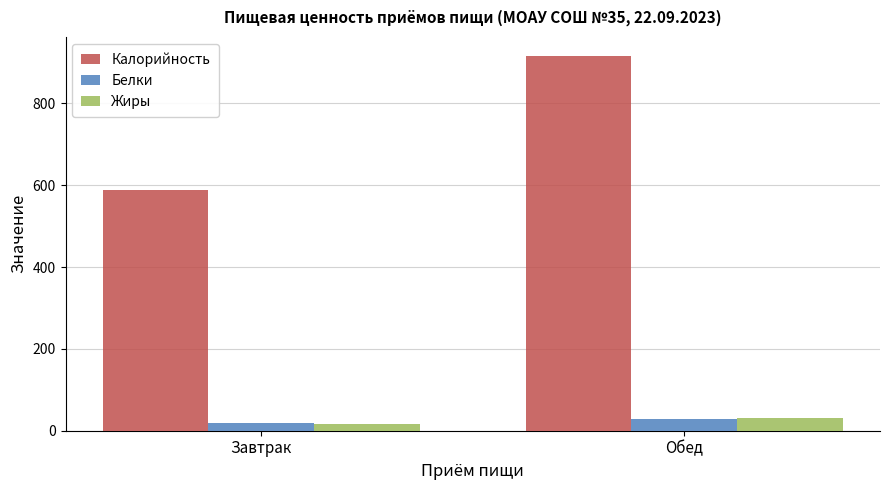

How many series are shown in this chart?

3